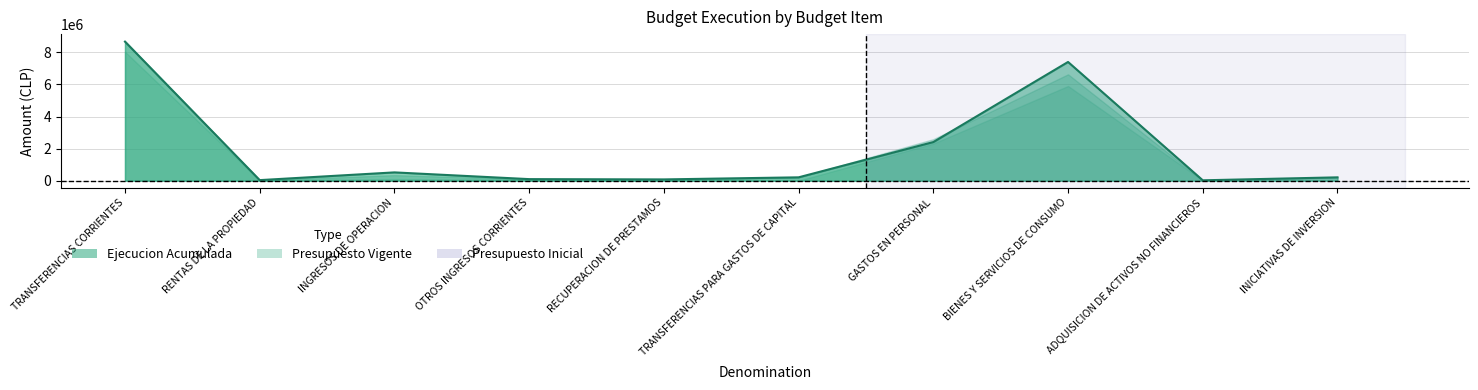

What is the difference between the maximum and minimum values in the Ejecucion Acumulada series?

8655196